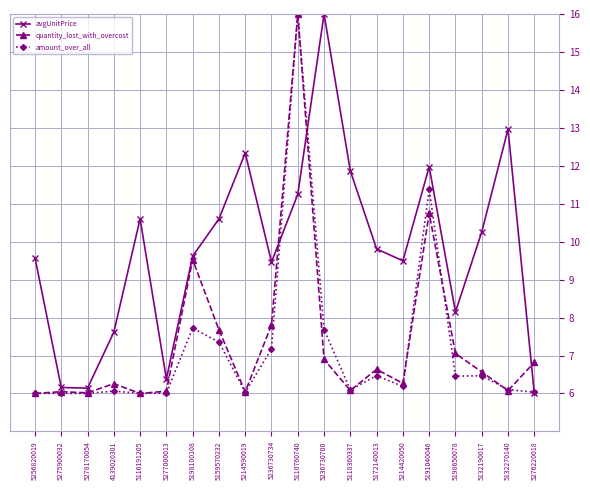

What is the label of the 11th point from the left?

5110760740